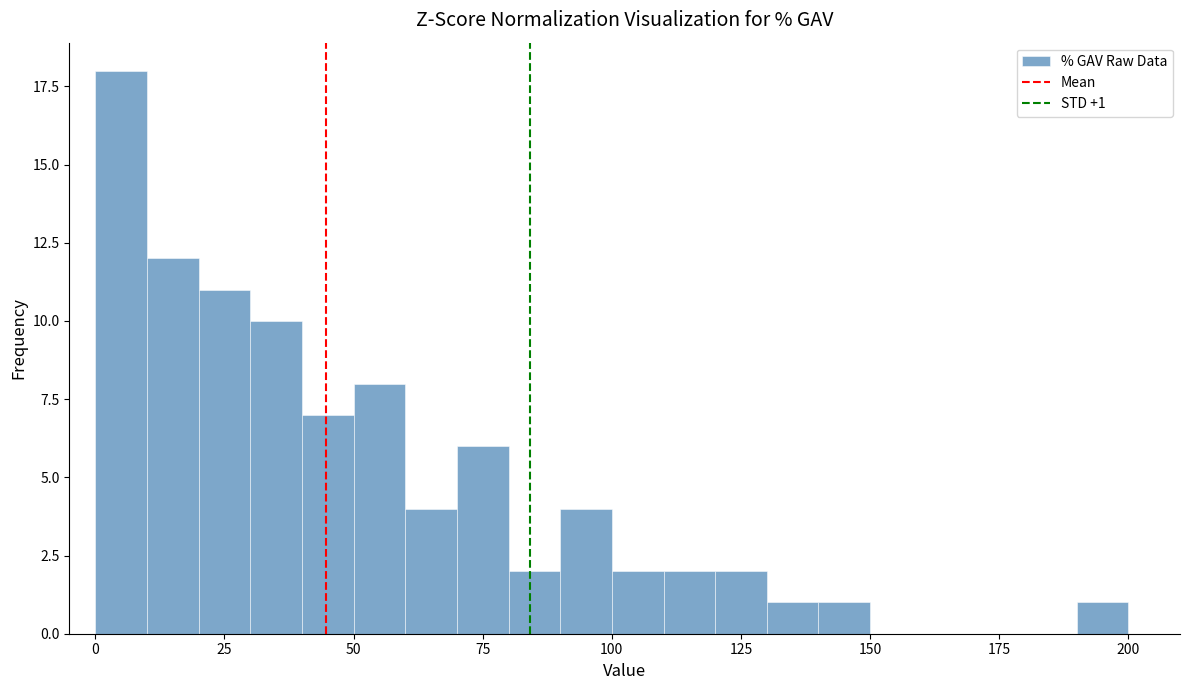

Around what value on the x-axis is the tallest bar? Give the approximate position of its centre, as read against the axis.

5